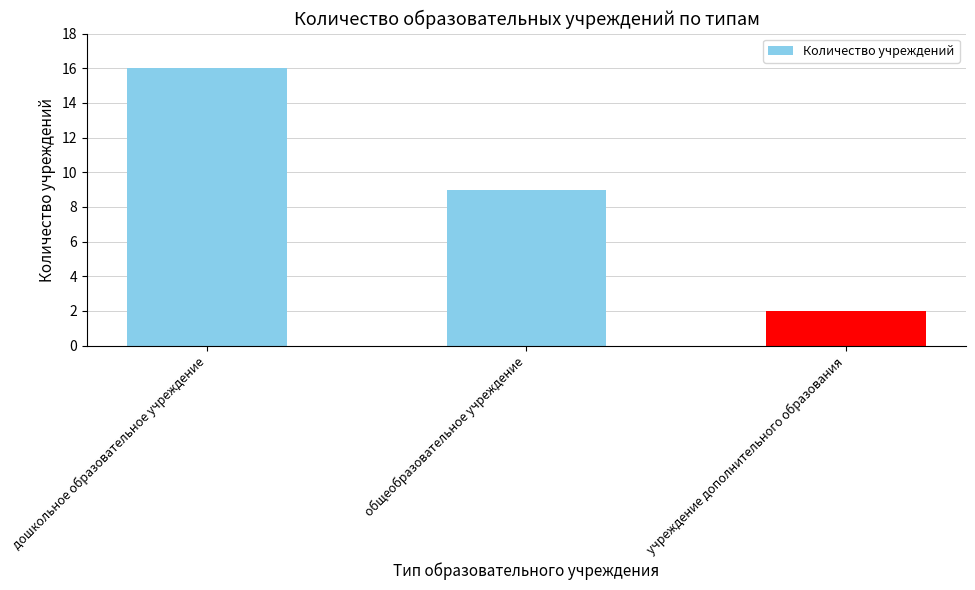

The chart shows a value of 2 at учреждение дополнительного образования. True or false?

True